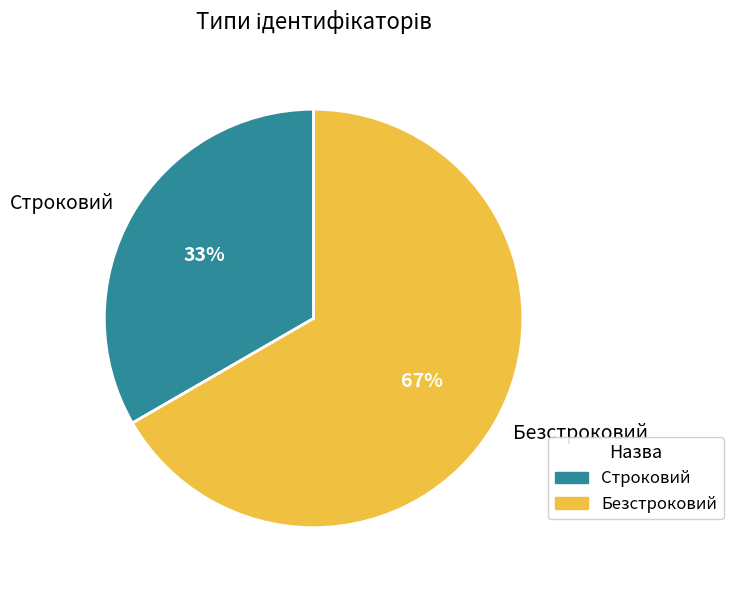

Rank the categories by value from lowest to highest.

Строковий, Безстроковий